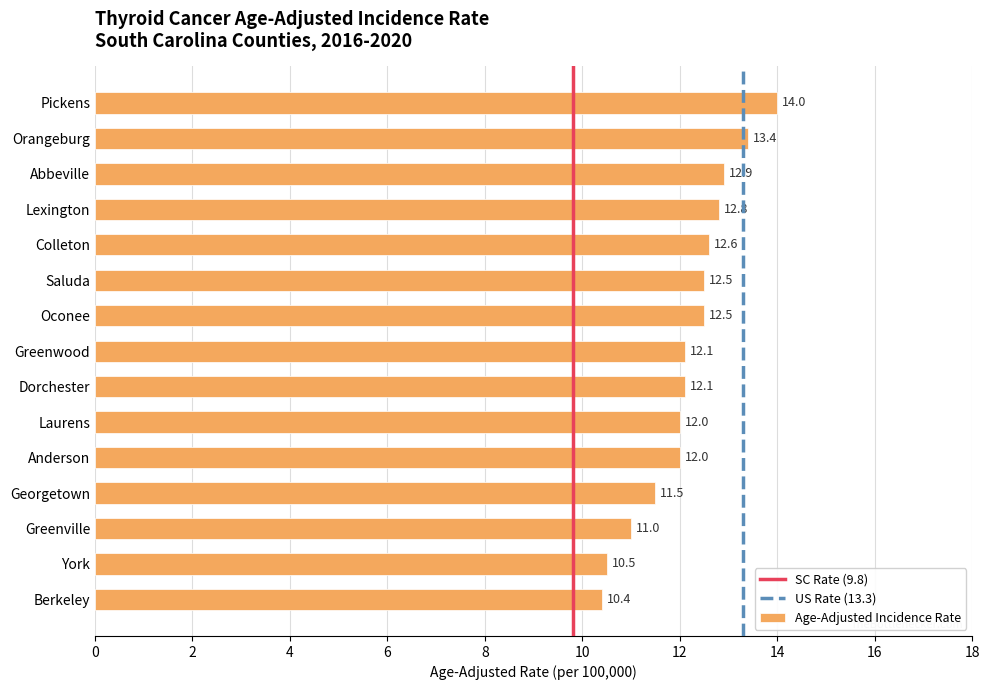

How many bars are there in total?

15